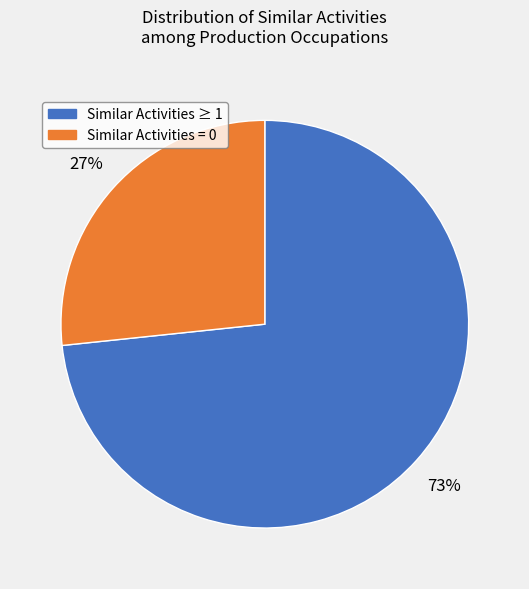

Is there a majority slice in this chart?

Yes